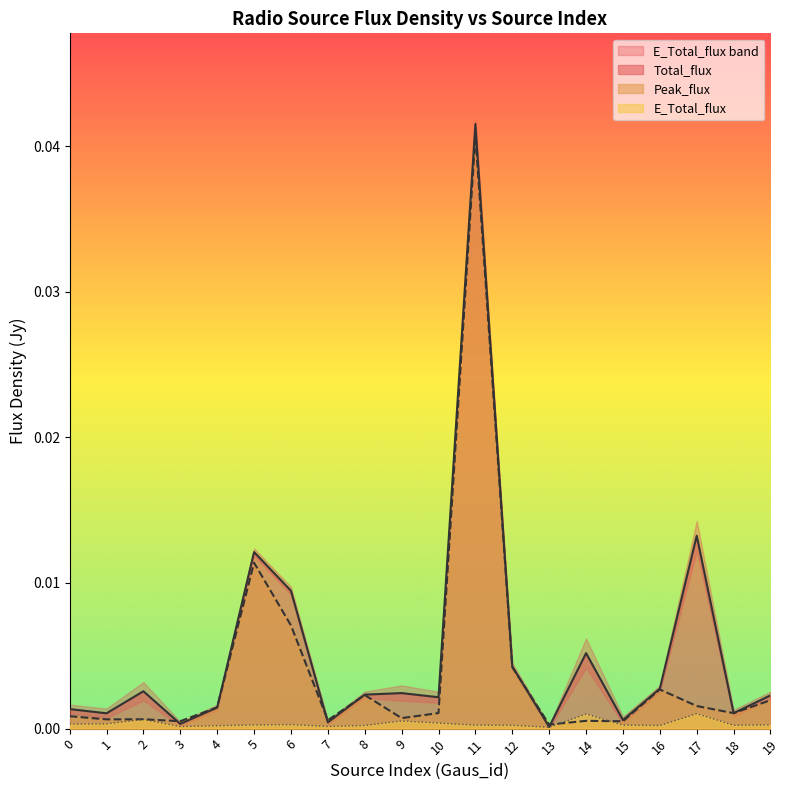

The Peak_flux series shows 0.0 at 12. True or false?

True